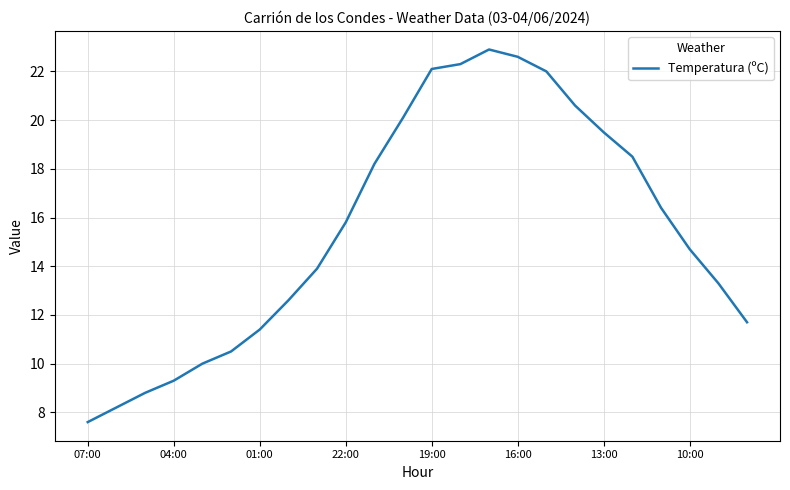

What is the greatest value displayed?

22.9